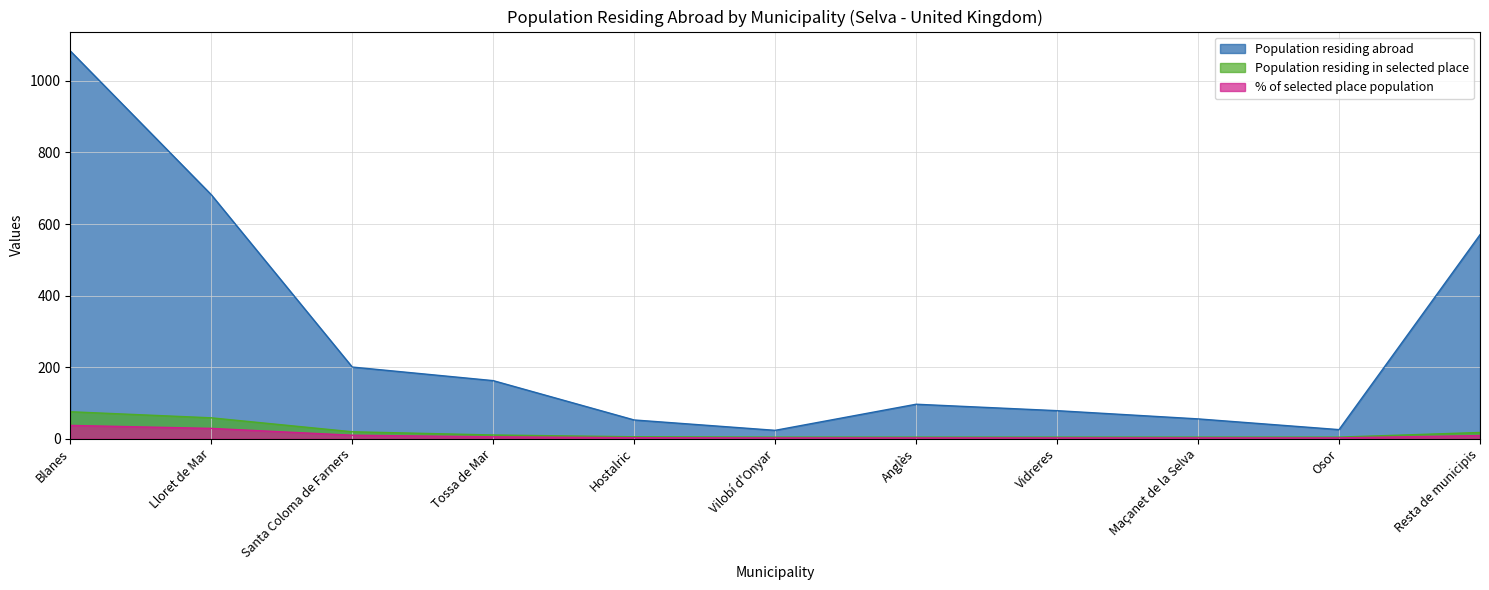

Between Santa Coloma de Farners and Resta de municipis, which is larger?

Resta de municipis